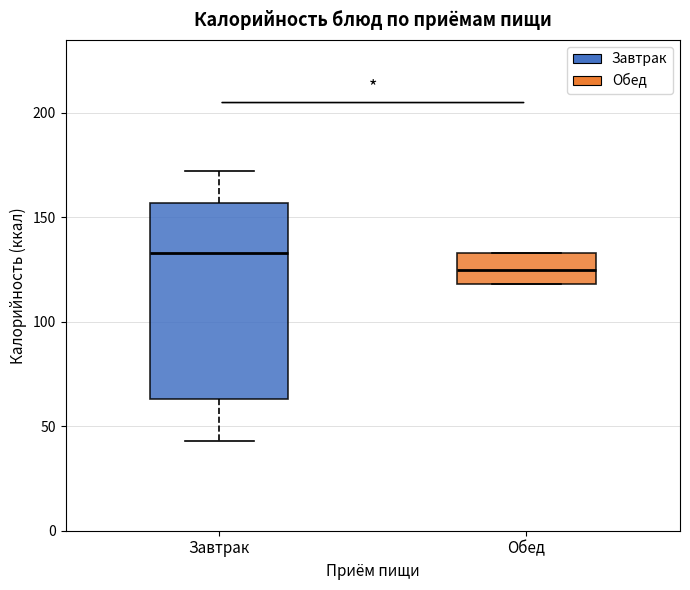

Reading left to right, transcribe this box plot: for each box, give where its median line is, the range the box spans, and where its two whiskers end, as read against the y-axis. The values are not printed on the chart, so give them approximately, as read against the axis.

Завтрак: median 135, box 65 to 155, whiskers 45 to 170
Обед: median 125, box 120 to 135, whiskers 120 to 135